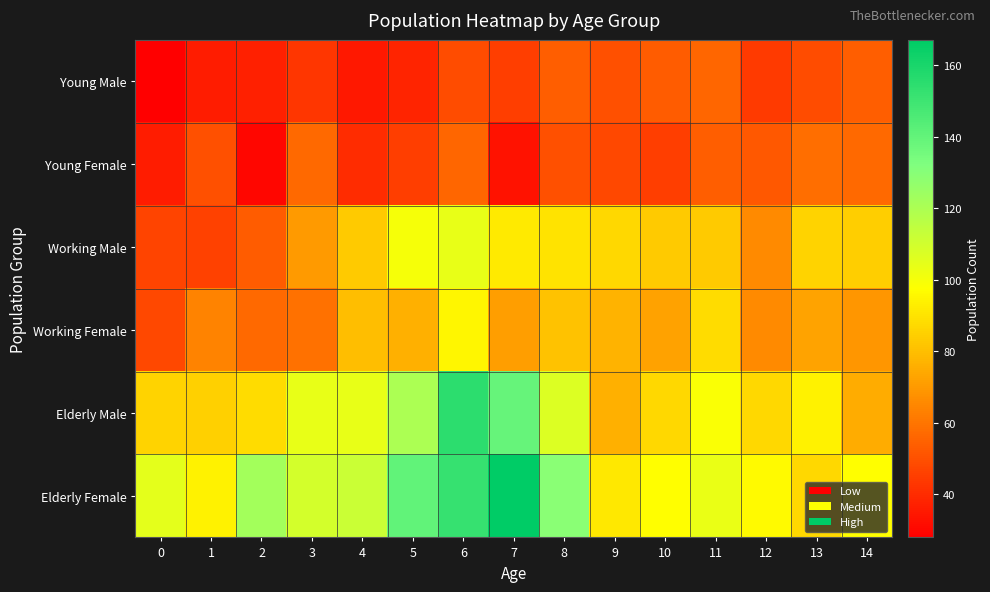

What is the total value across all series at 1?

375